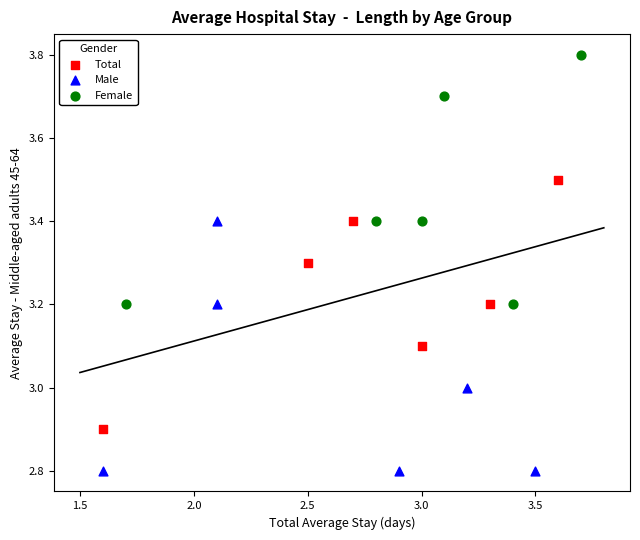

Which series contains the lowest Y value?

Male